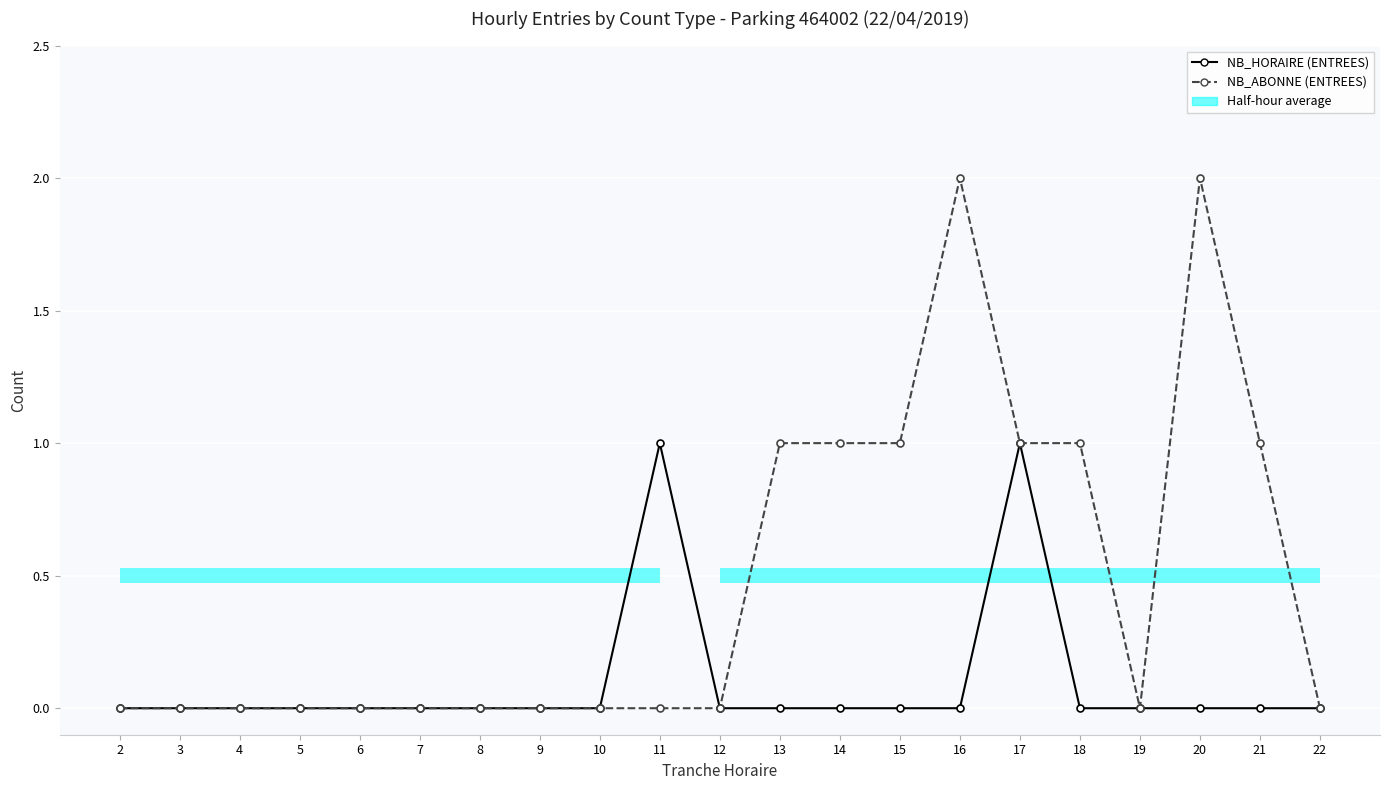

Is the value of NB_ABONNE (ENTREES) at 8 greater than the value of NB_HORAIRE (ENTREES) at 5?

No